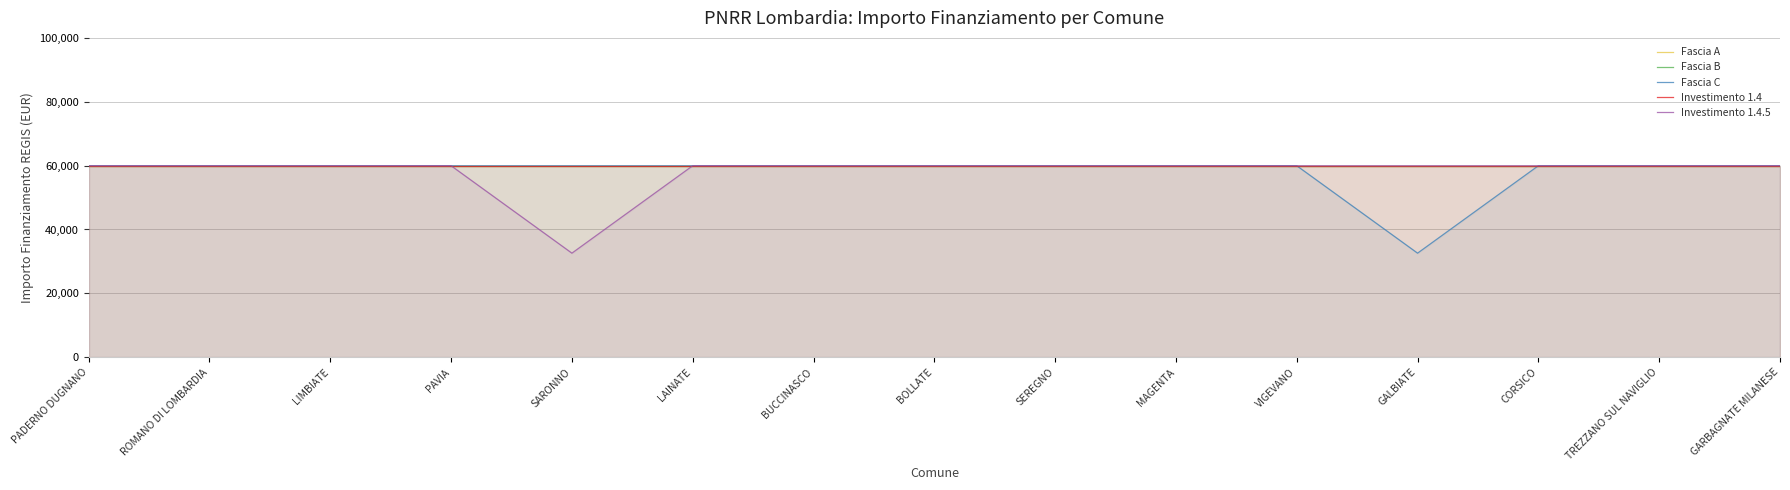

At how many categories does at least one series exceed 50778?

15